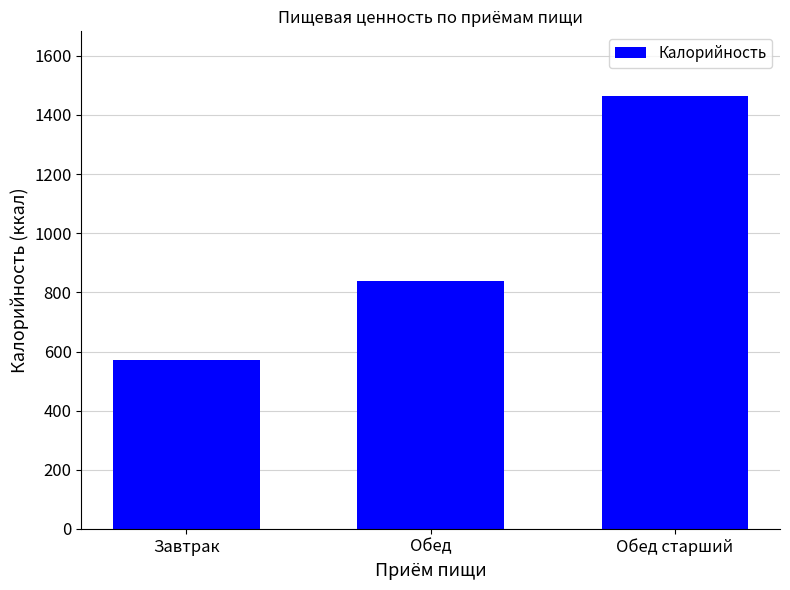

Does the chart contain stacked bars?

No